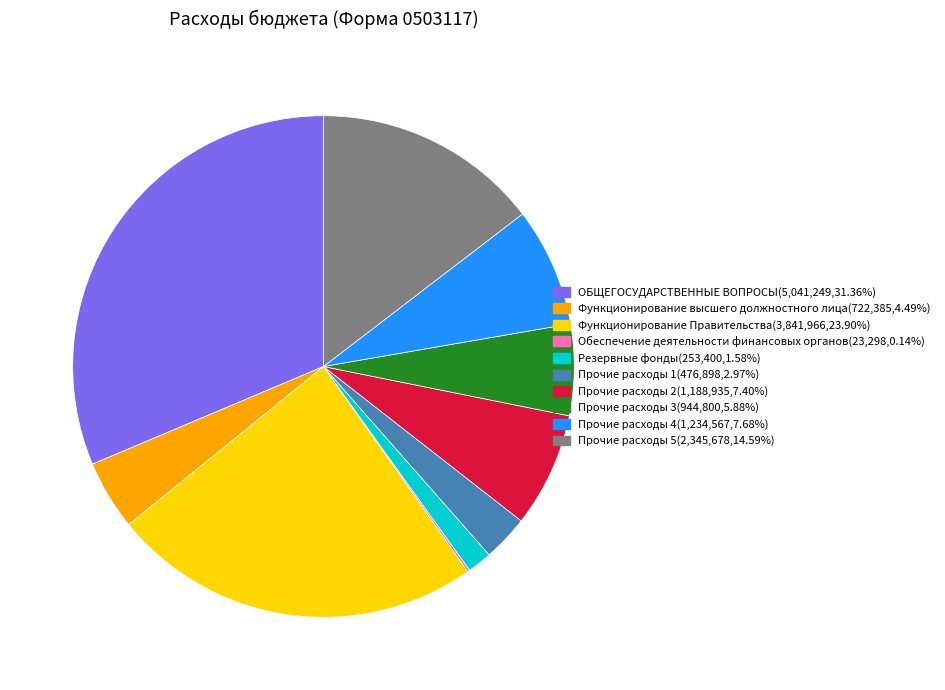

Is there a majority slice in this chart?

No